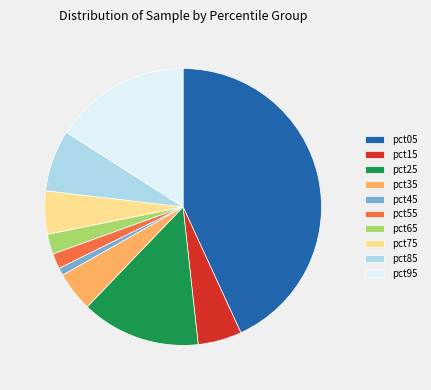

Is it true that pct85 is 20% of the pie?

False